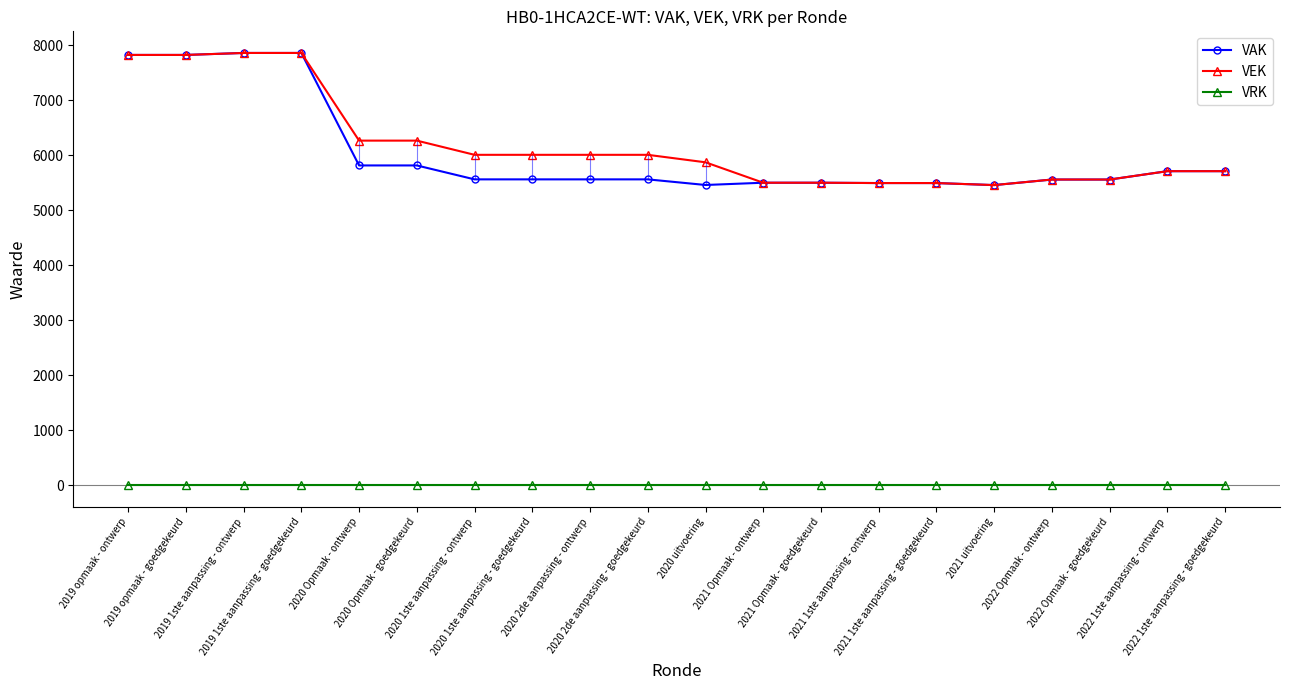

What is the value of the VAK point at the 20th from the left?

5710